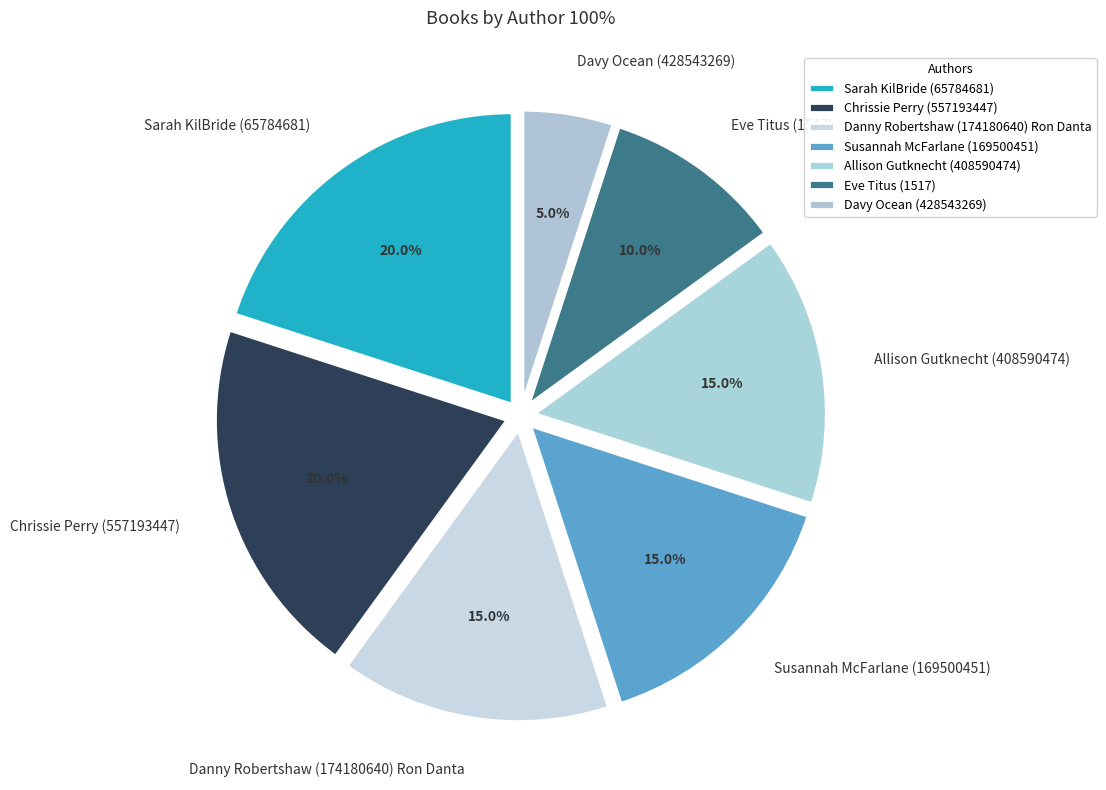

To the nearest percent, what percentage of the pie is Allison Gutknecht (408590474)?

15%